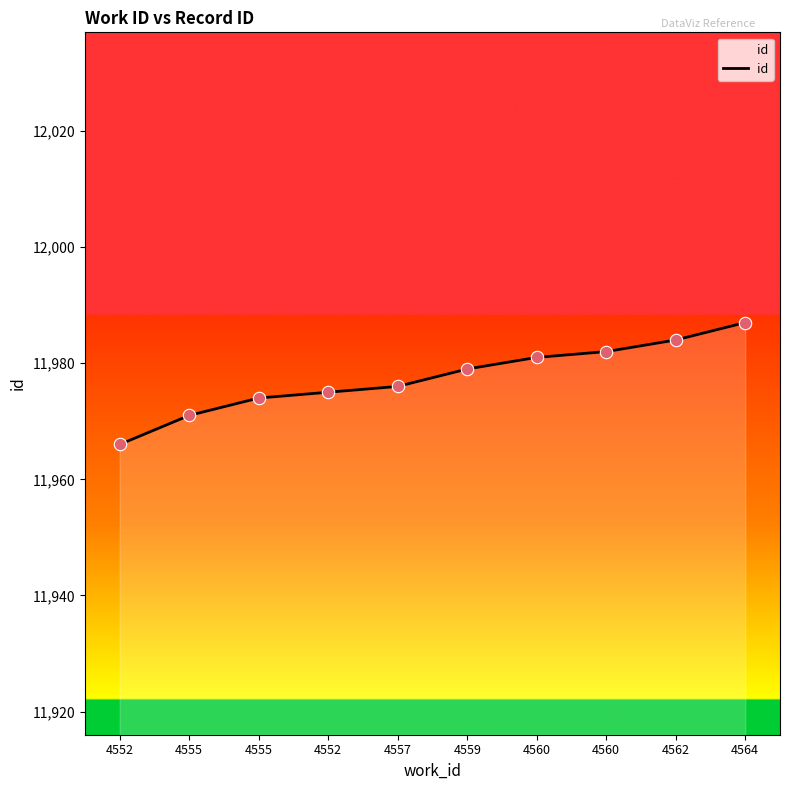

Between 4552 and 4555, which is larger?

4555